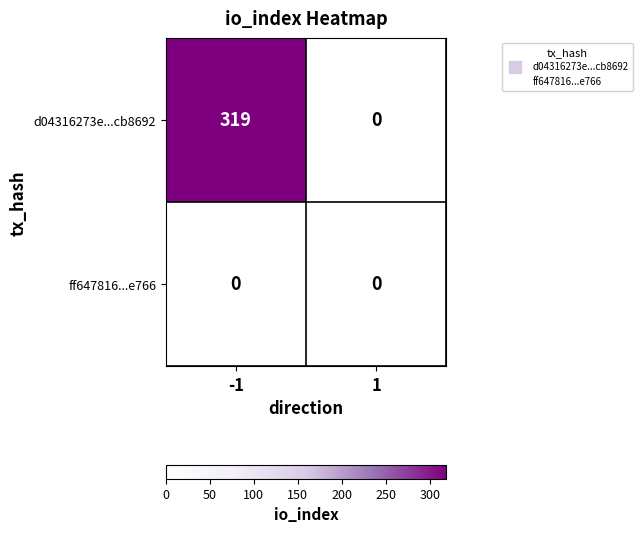

At which category is the sum across all series the highest?

-1